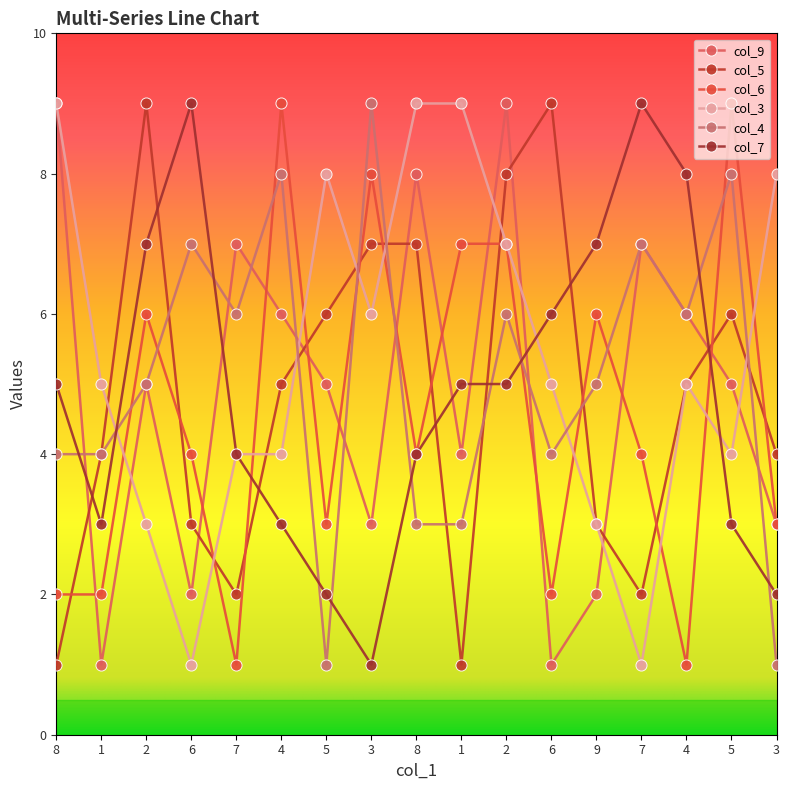

What is the greatest value displayed?

9